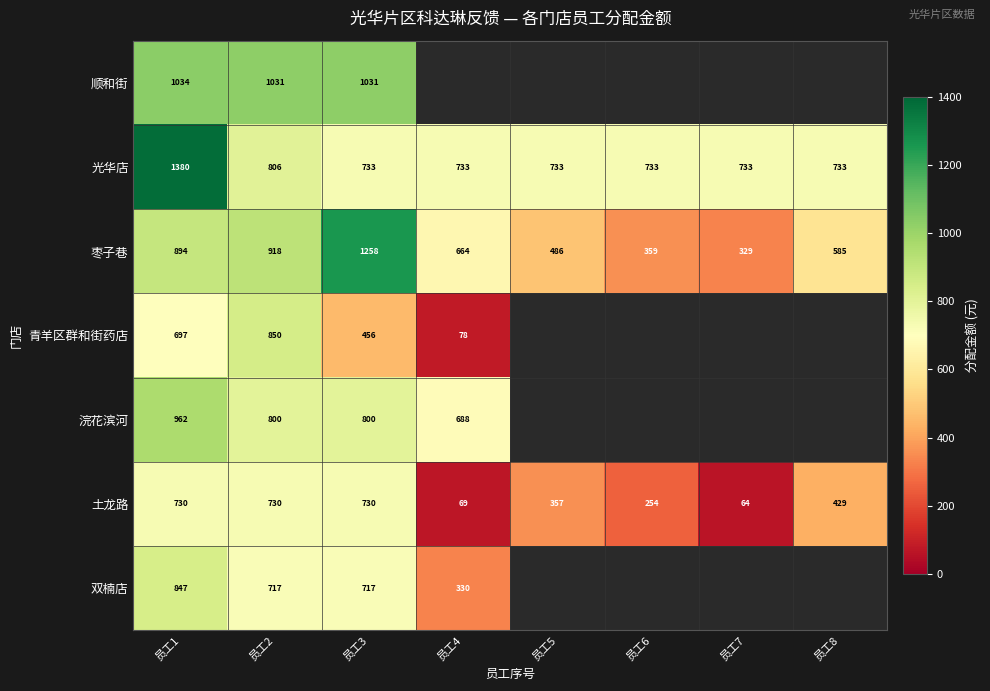

At 员工3, list the series in order from smallest to largest.

青羊区群和街药店, 双楠店, 土龙路, 光华店, 浣花滨河, 顺和街, 枣子巷